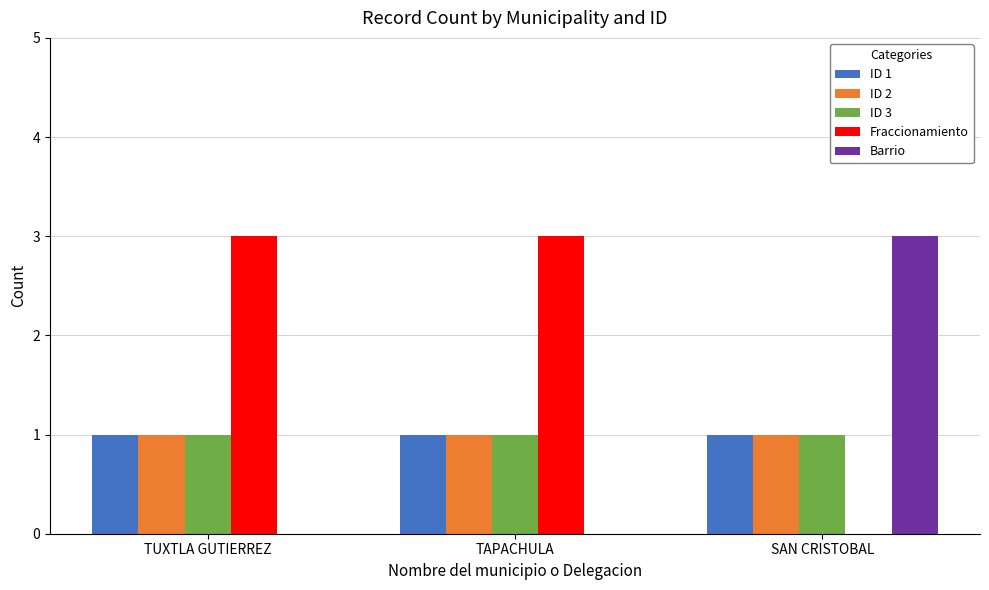

What is the spread (max minus min) of values at SAN CRISTOBAL?

3